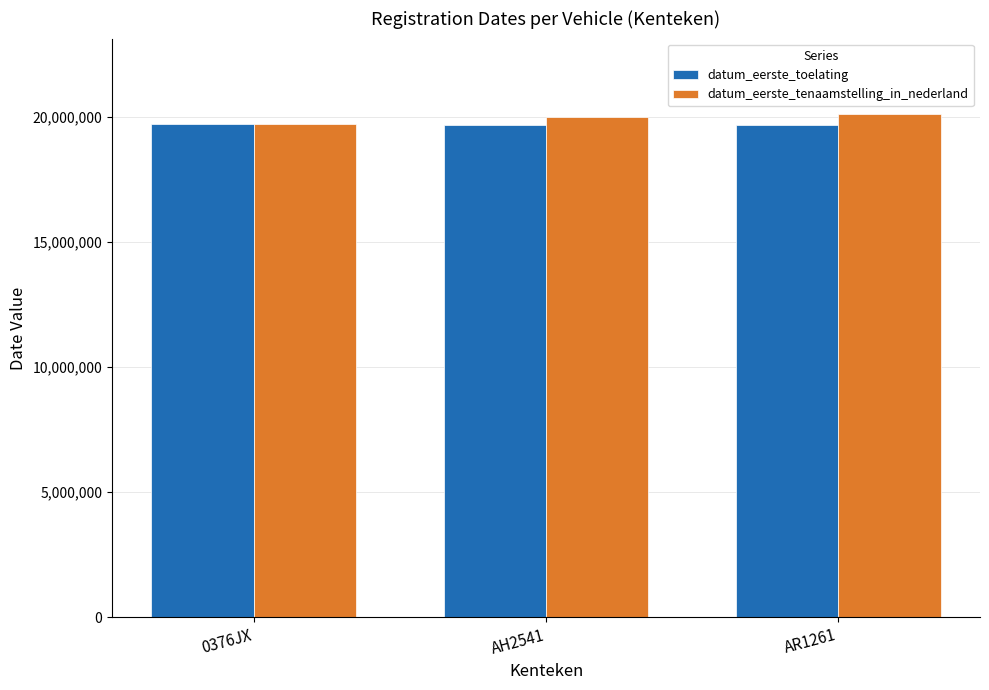

What position from the left is AR1261?

3